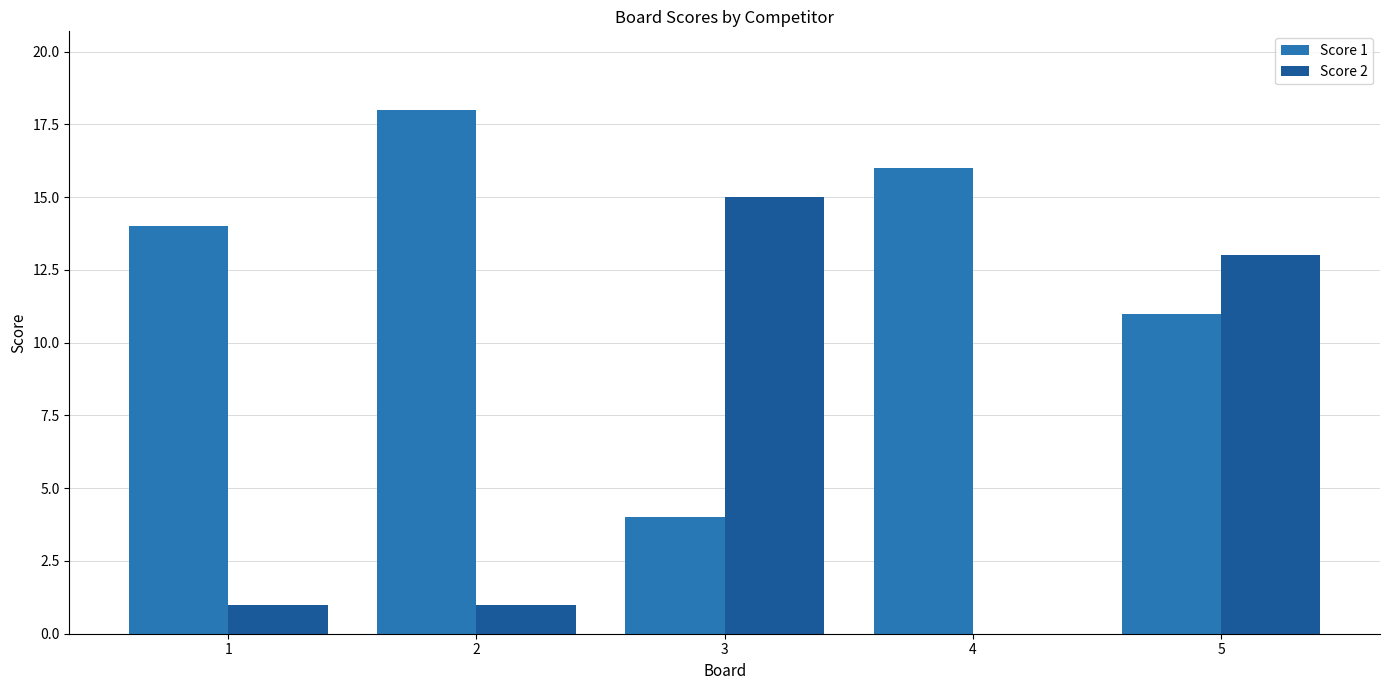

Is it true that Score 2 equals 15 at 3?

True